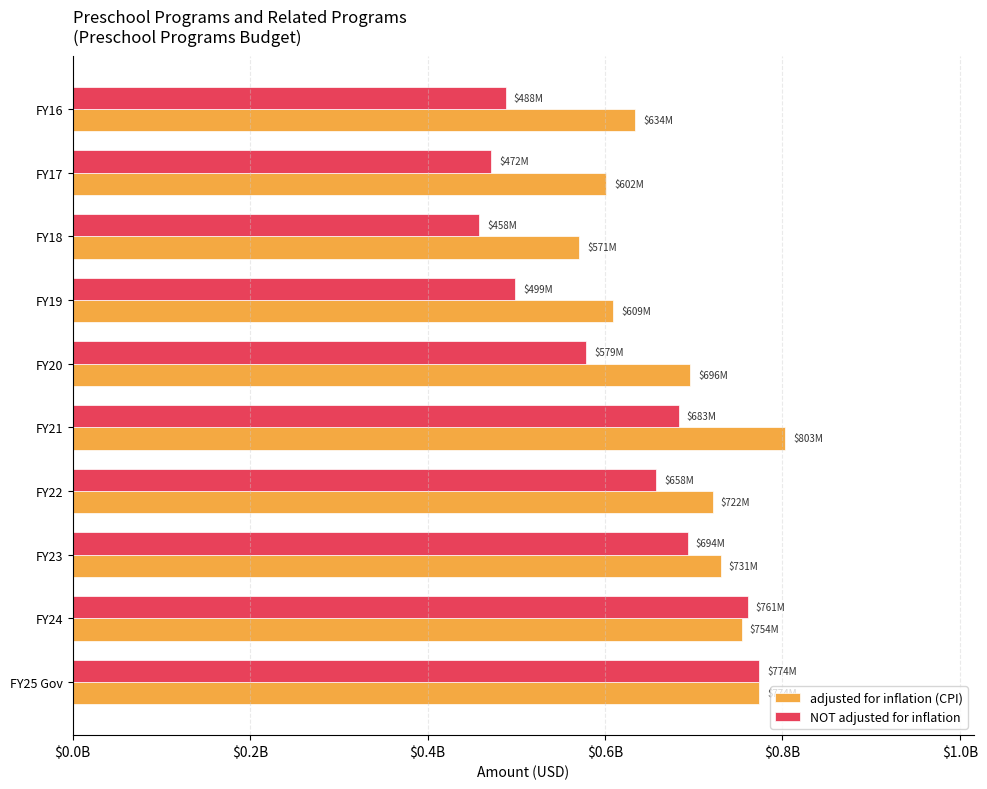

What are all the series names shown in the legend?

adjusted for inflation (CPI), NOT adjusted for inflation